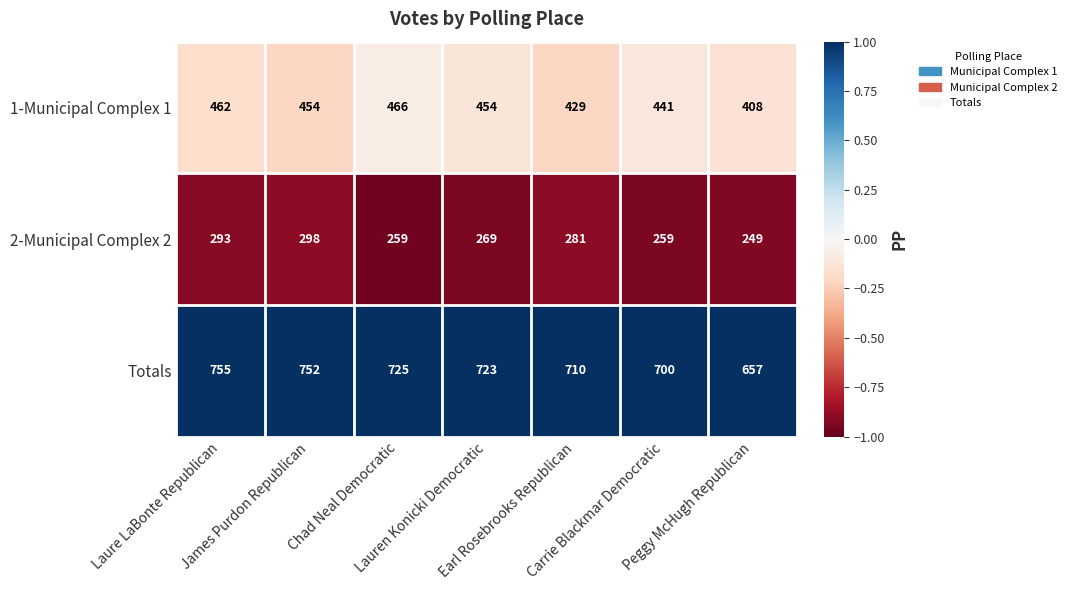

How many 2-Municipal Complex 2 values are between 259 and 293?

5